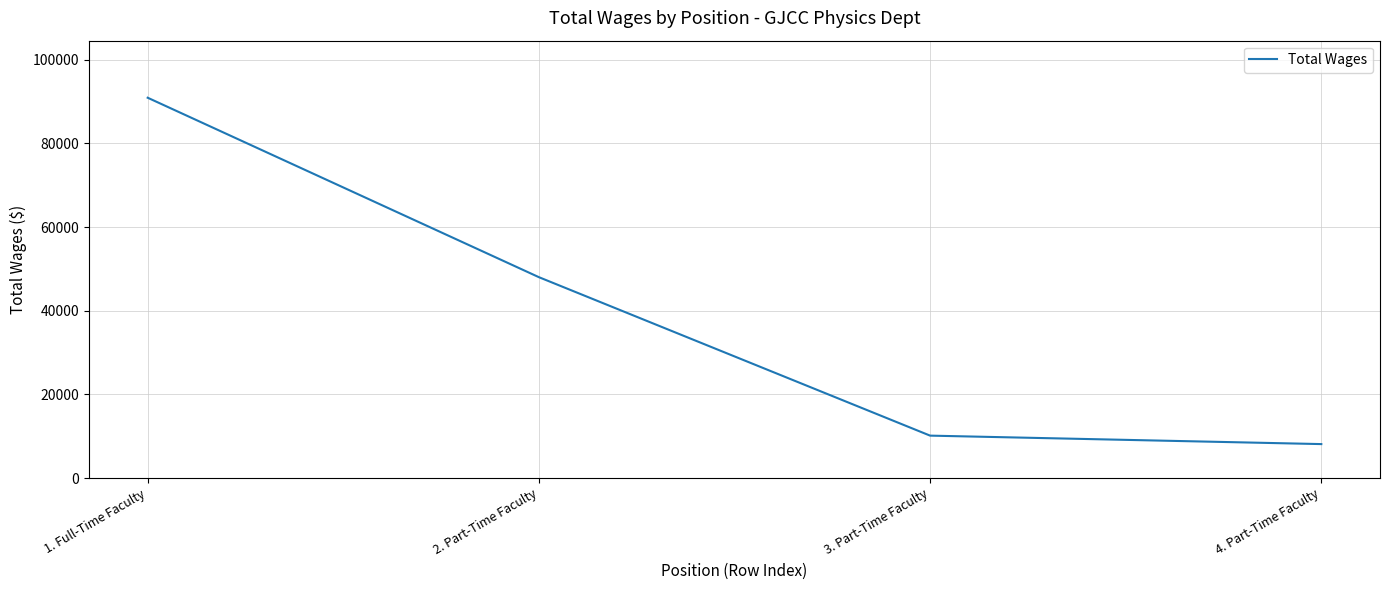

True or false: the data shows 6970 at 3. Part-Time Faculty.

False